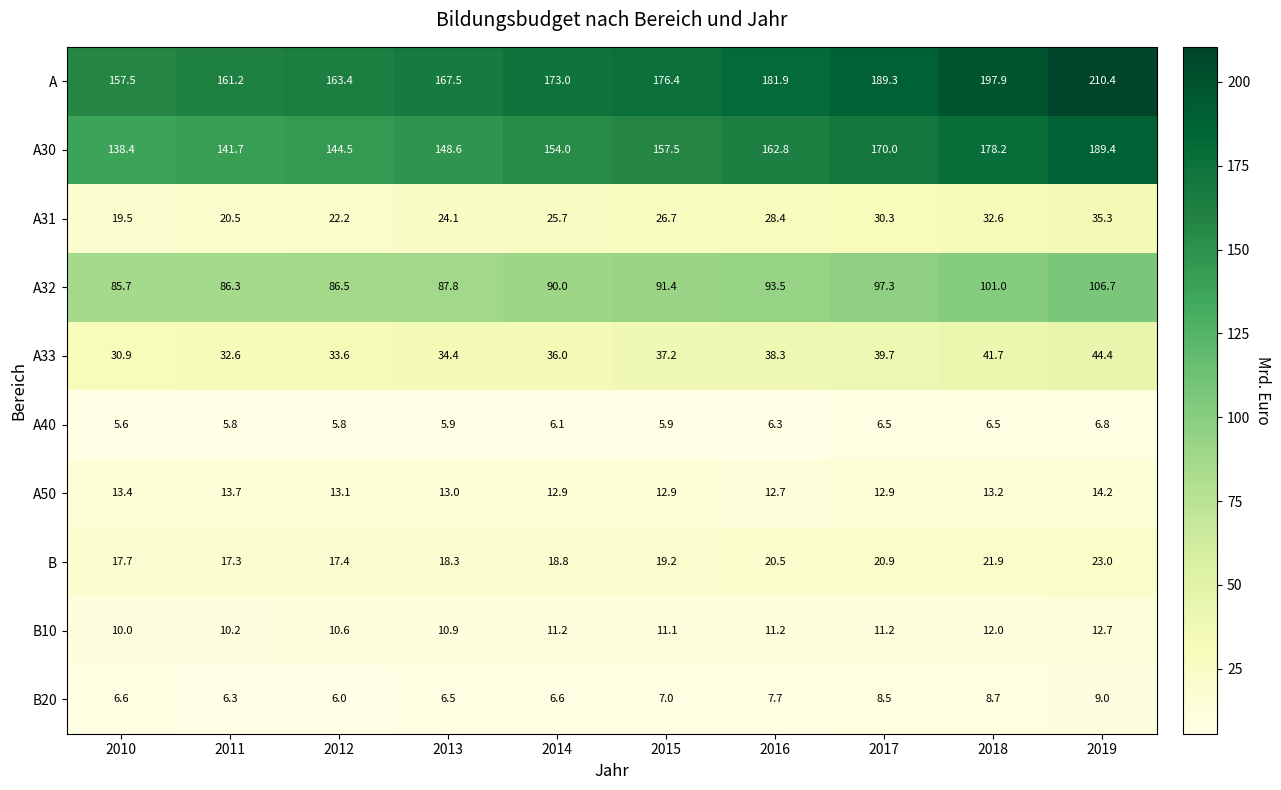

What is the spread (max minus min) of values at 2014?

166.9